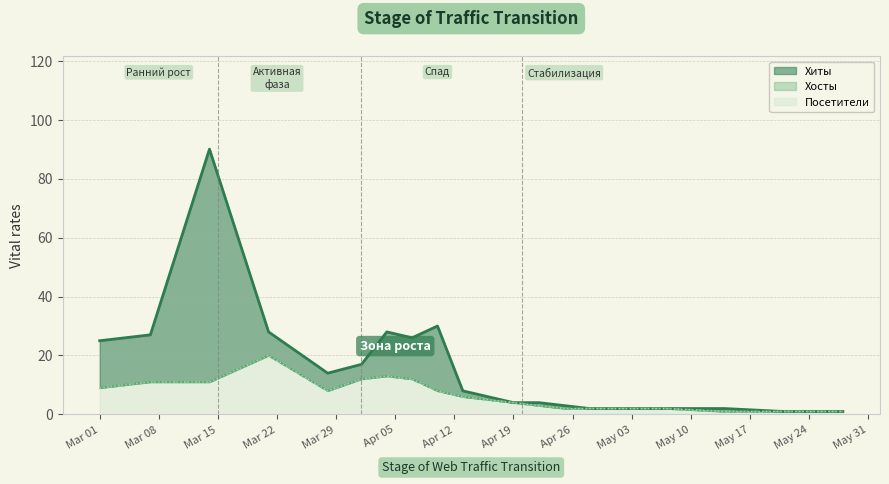

At how many categories does at least one series exceed 58?

1